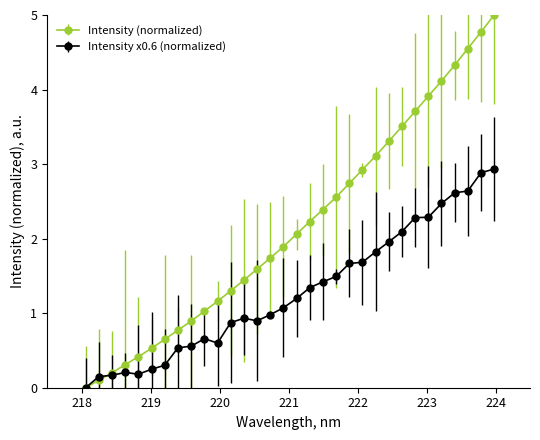

How many data points in Intensity (normalized) are less than 2?

16